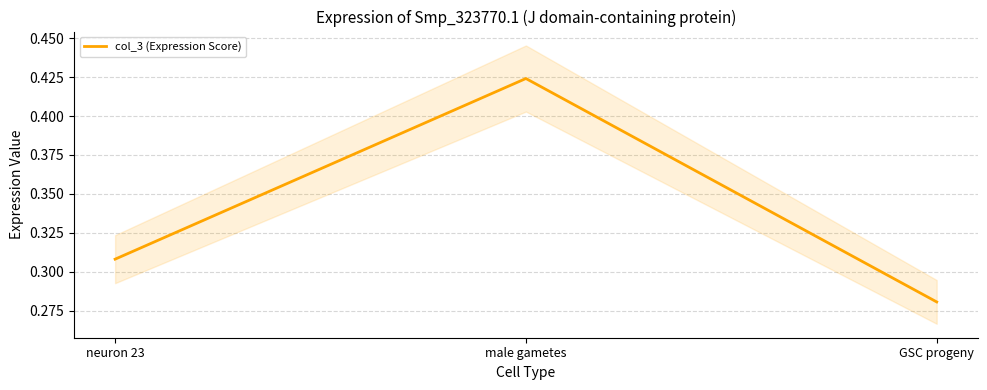

Reading left to right, list all the values displayed in this chart.

0.3	0.4	0.3